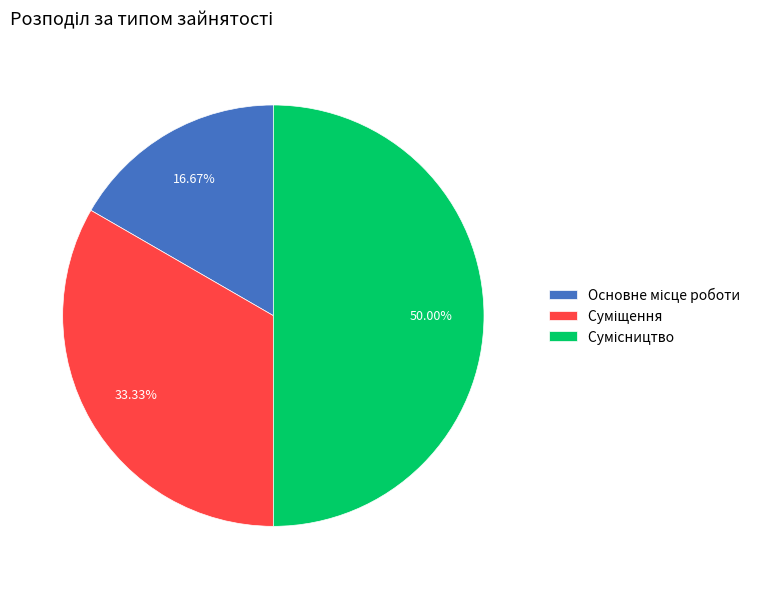

Which category has the smallest portion of the pie?

Основне місце роботи